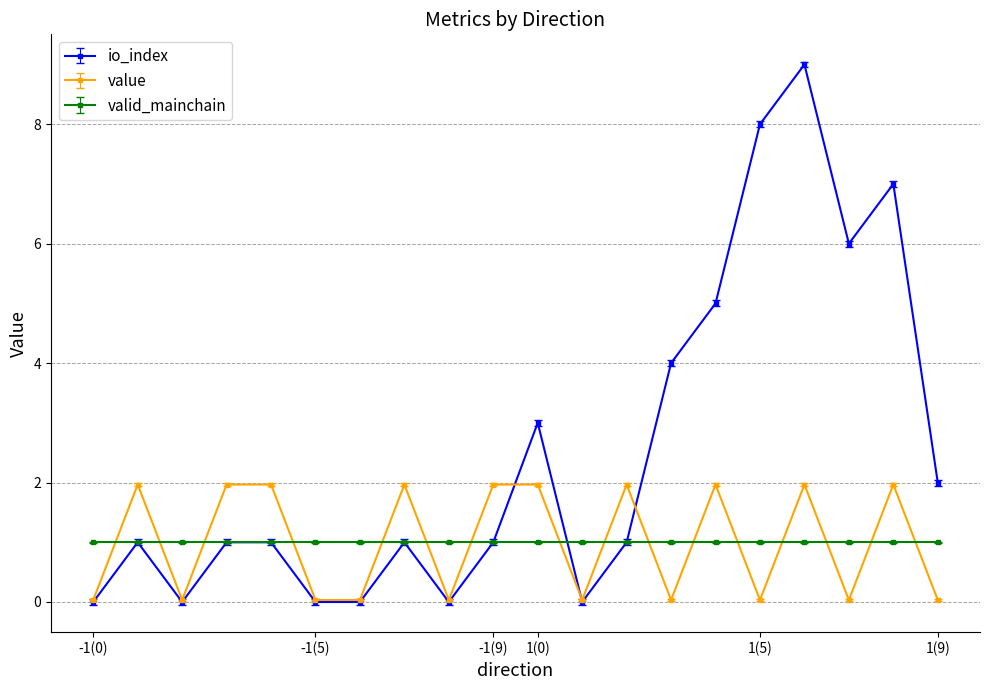

What is the greatest value displayed?

9.0